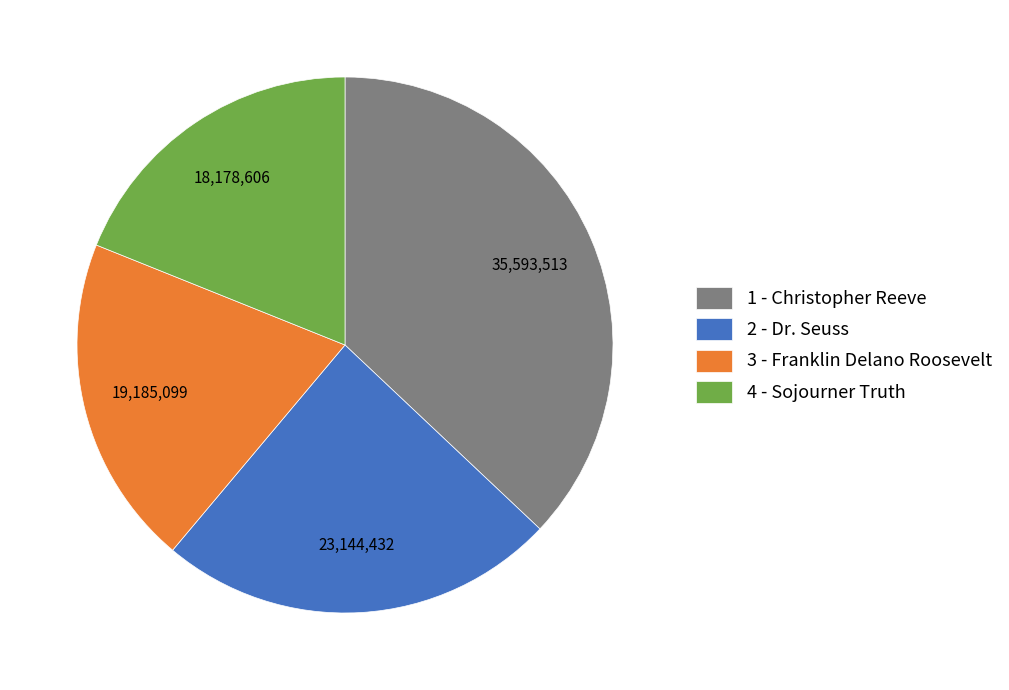

What is the ratio of the value at 4 - Sojourner Truth to the value at 2 - Dr. Seuss?

0.8